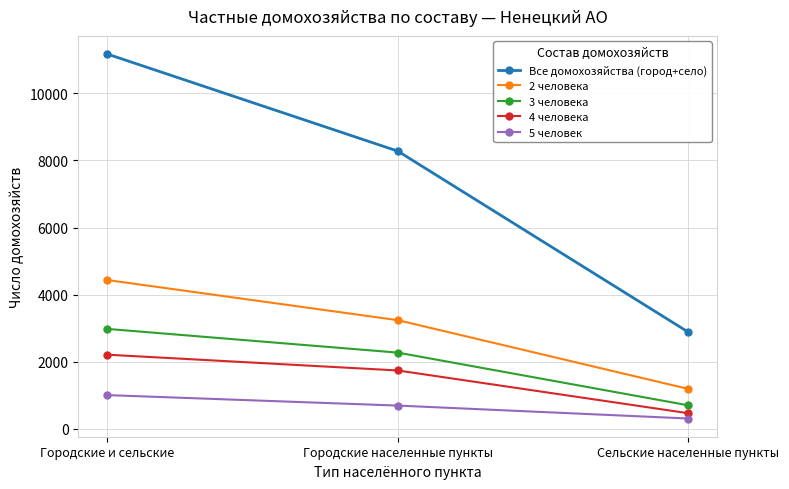

What is the maximum value shown in the chart?

11169